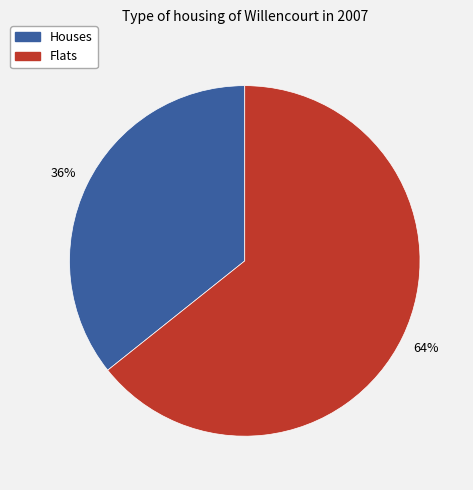

To the nearest percent, what is the average slice percentage?

50%